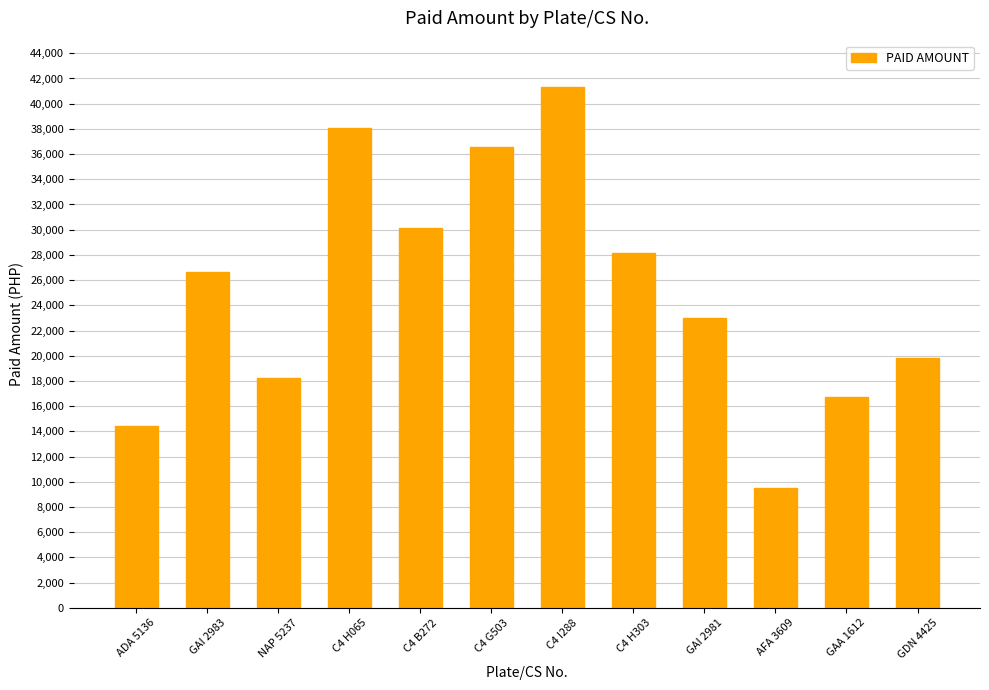

What is the difference between the maximum and minimum values?

31872.1